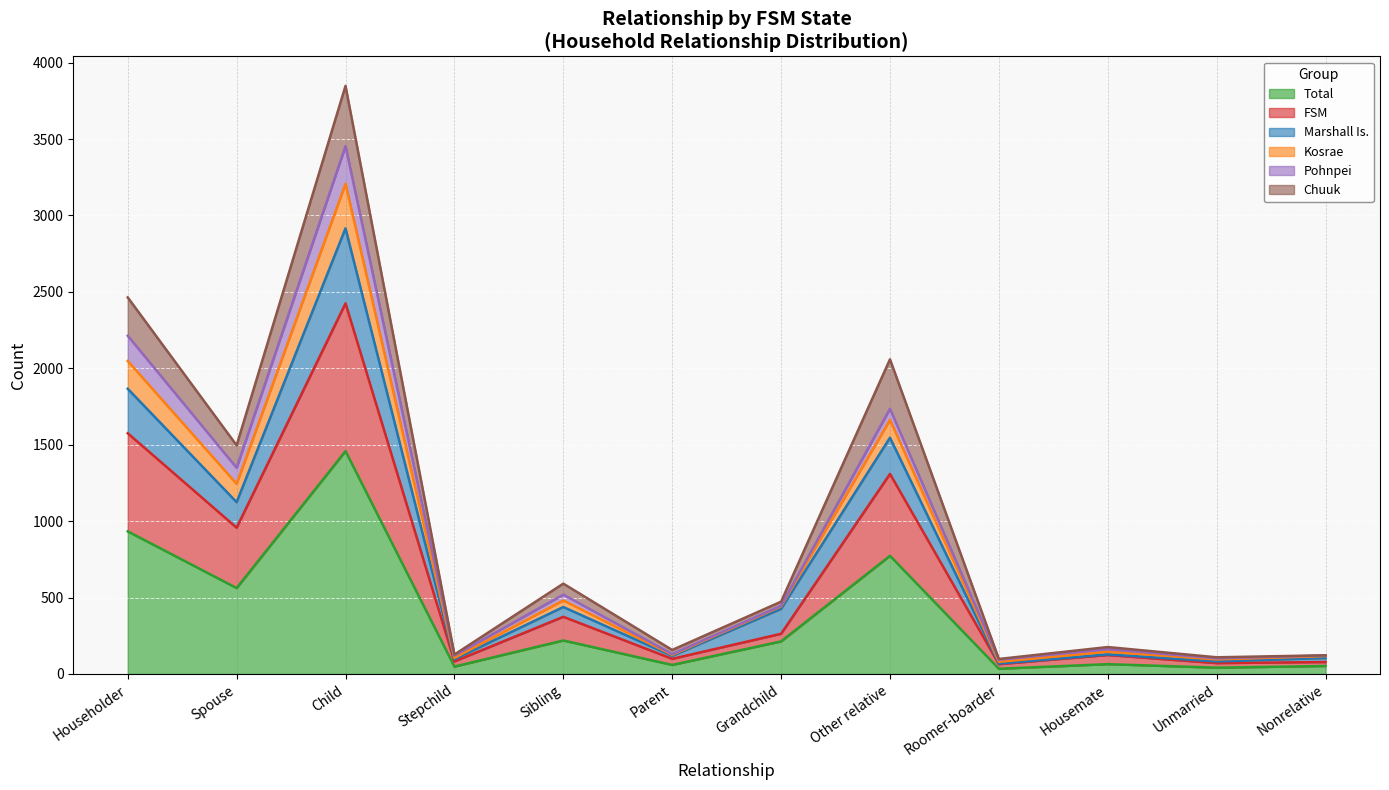

The Kosrae series shows 4717 at Child. True or false?

False